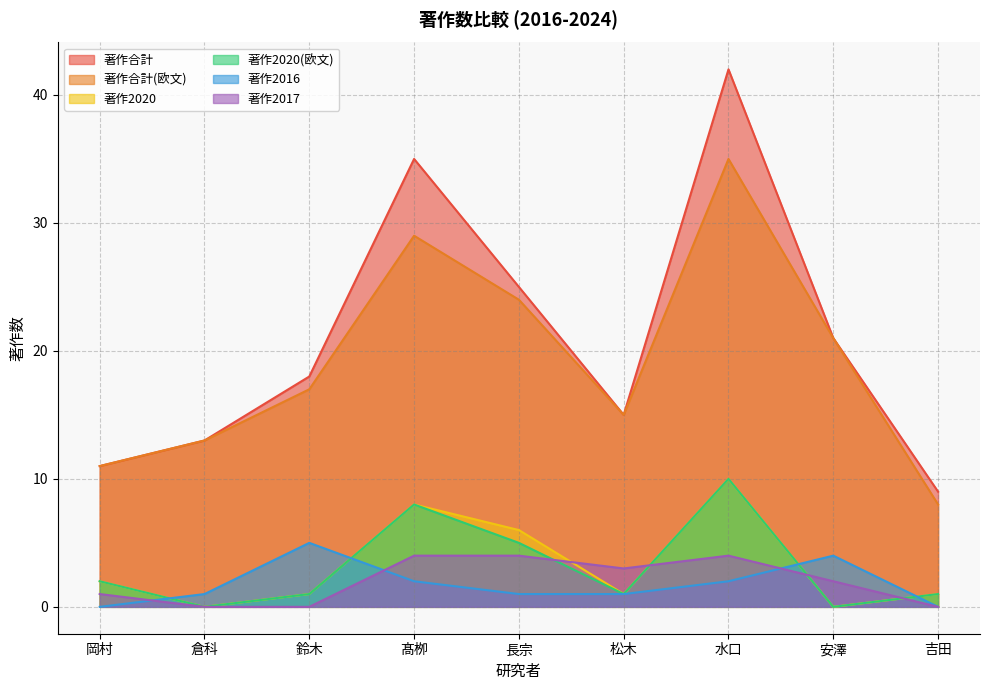

What is the label of the 8th point from the right?

倉科